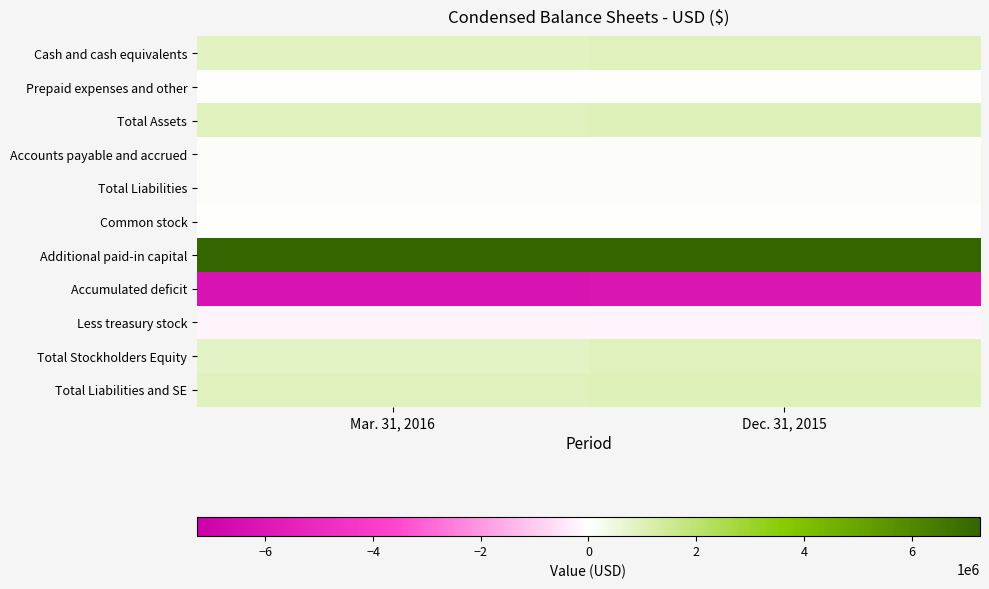

Between Mar. 31, 2016 and Dec. 31, 2015, which is larger?

Dec. 31, 2015